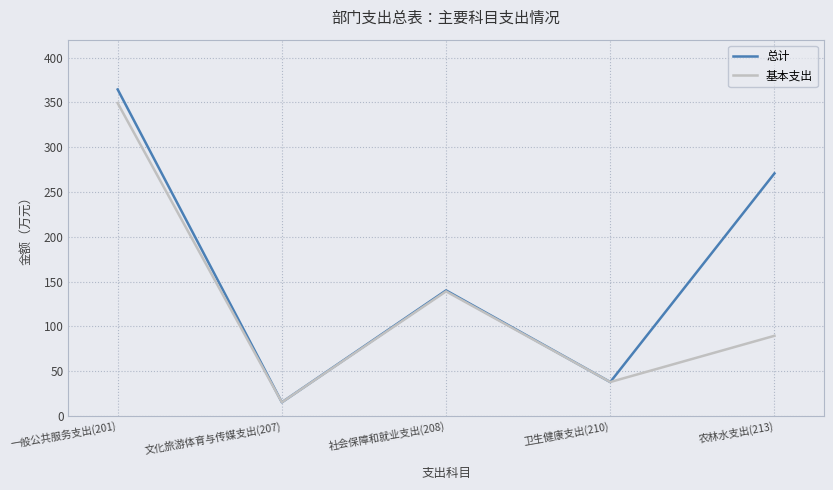

What is the sum of the 基本支出 values at 一般公共服务支出(201) and 社会保障和就业支出(208)?

488.3